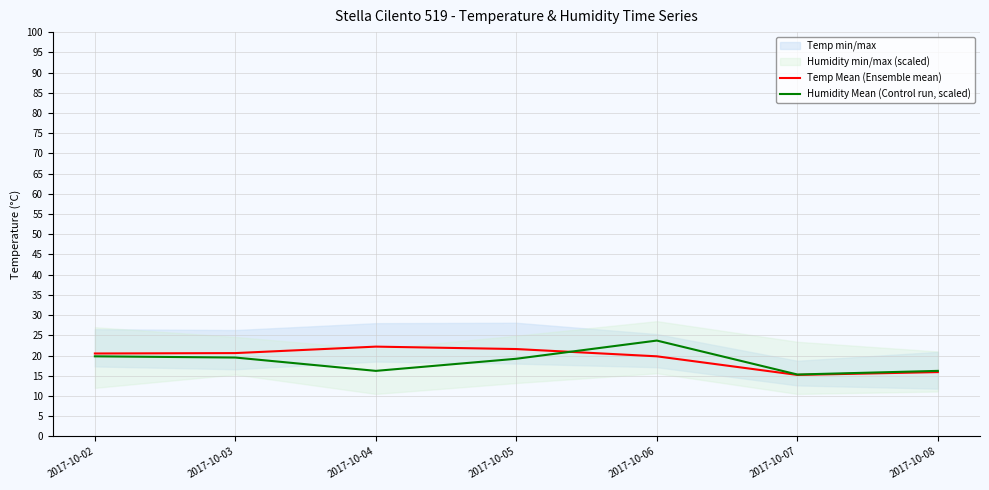

Which series changed the most between 2017-10-02 and 2017-10-05?

Temp Mean (Ensemble mean)